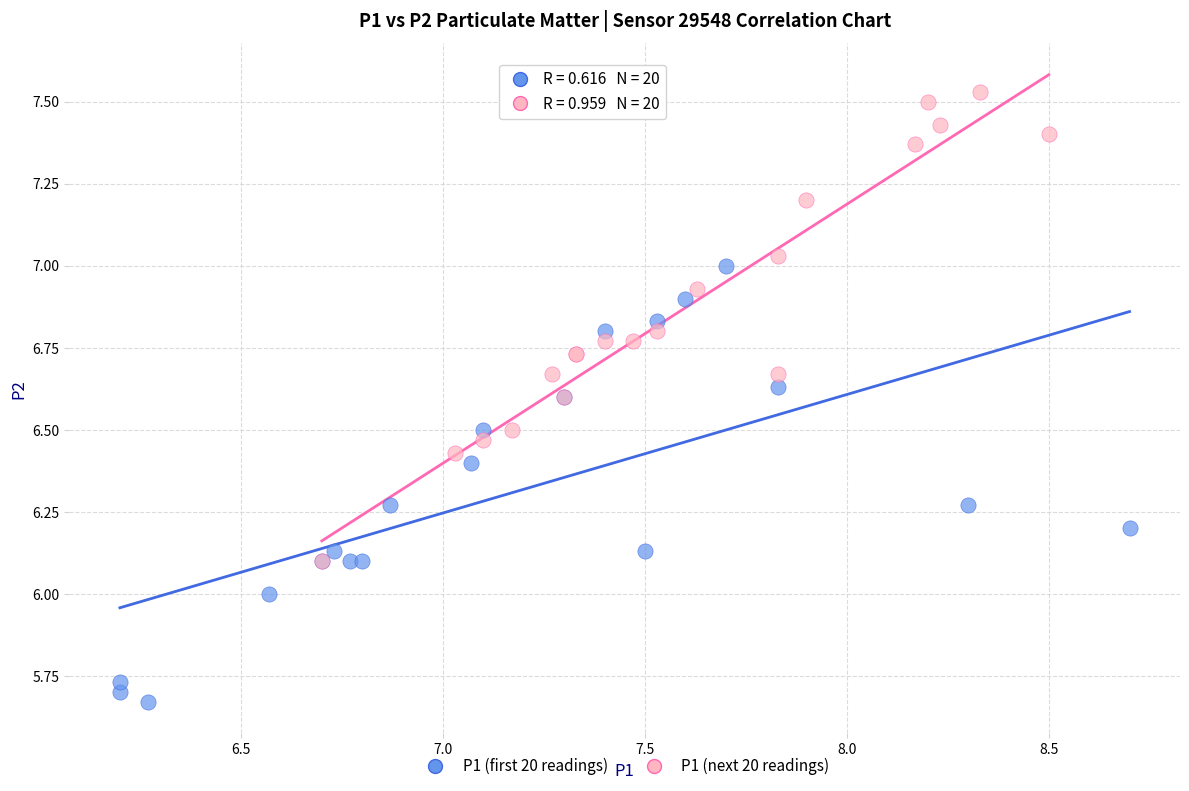

Which series has the largest Y range (max minus min)?

P1 (next 20 readings)